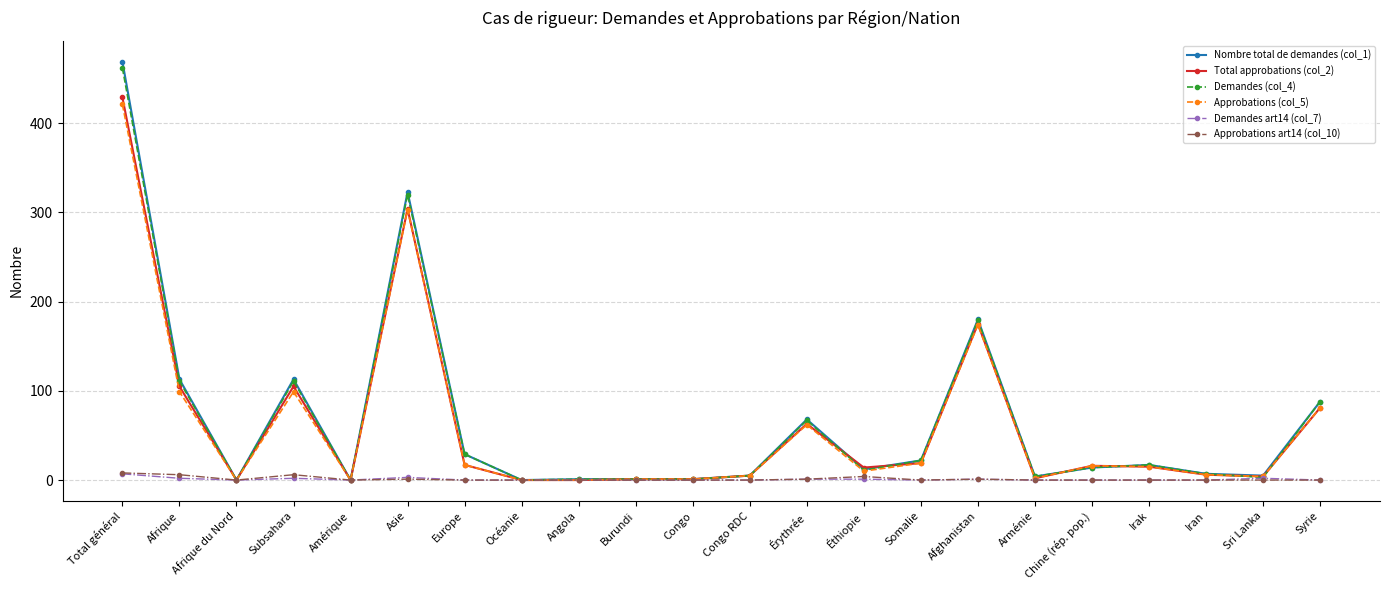

The value of Approbations art14 (col_10) at Europe is 0. True or false?

True